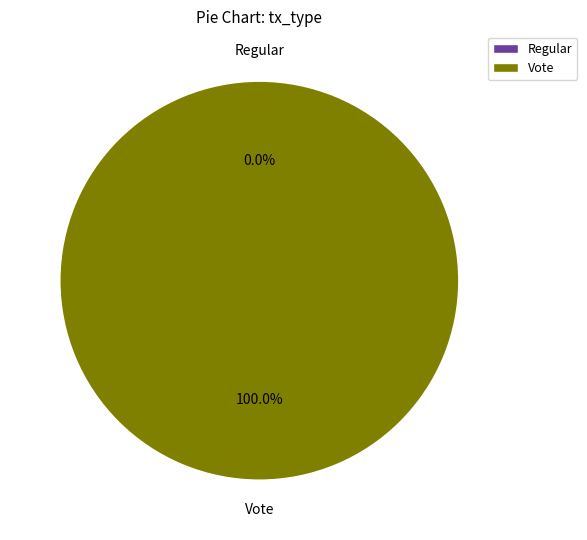

To the nearest percent, what is the combined percentage of Vote and Regular?

100%